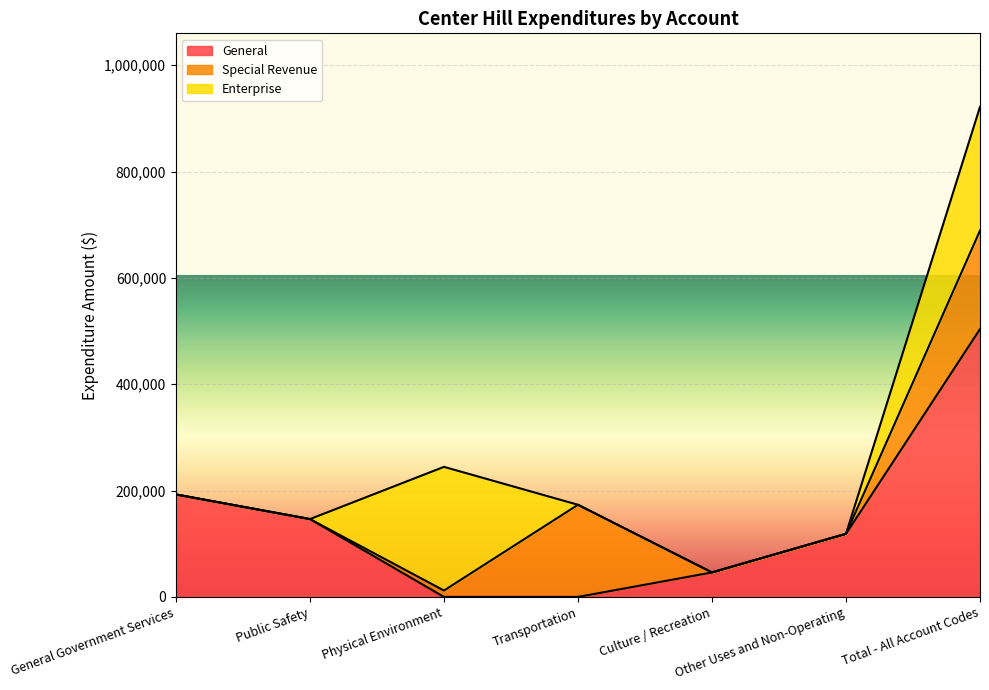

What is the sum of the Special Revenue values at Physical Environment and General Government Services?

12006